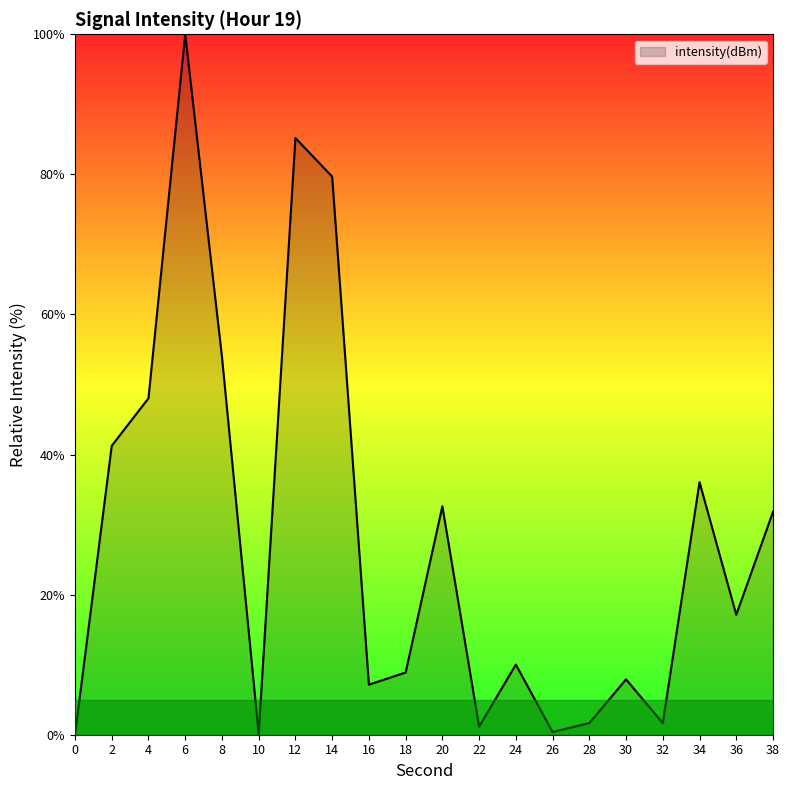

Does the chart display data point markers on the line(s)?

No